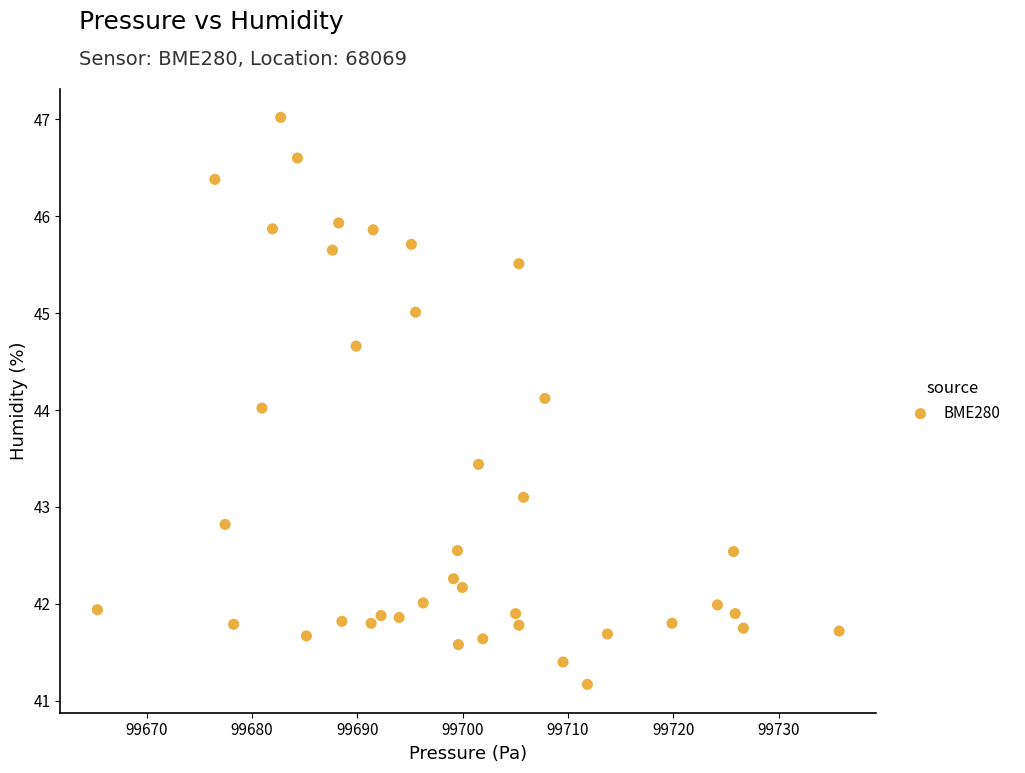

What is the range of X values (max minus min)?

70.4